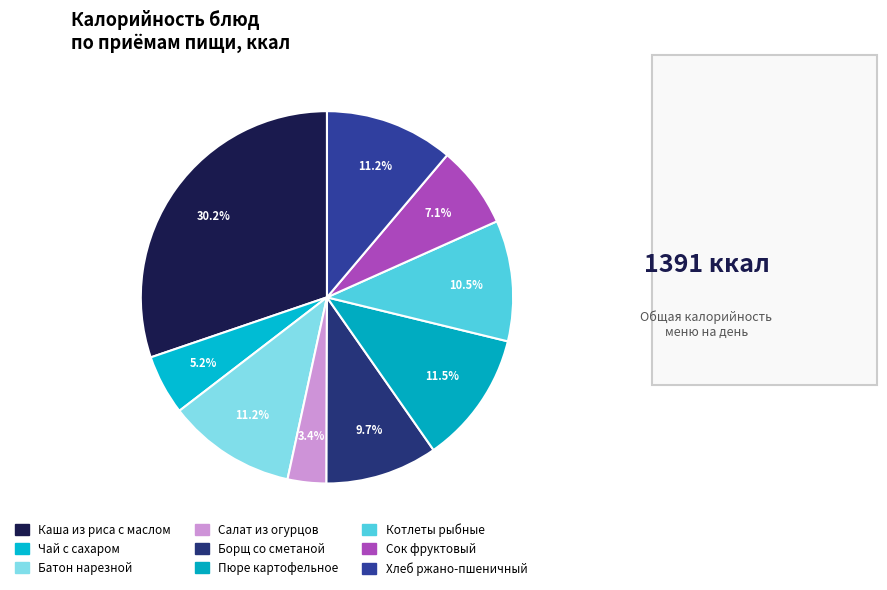

To the nearest percent, what is the average slice percentage?

11%